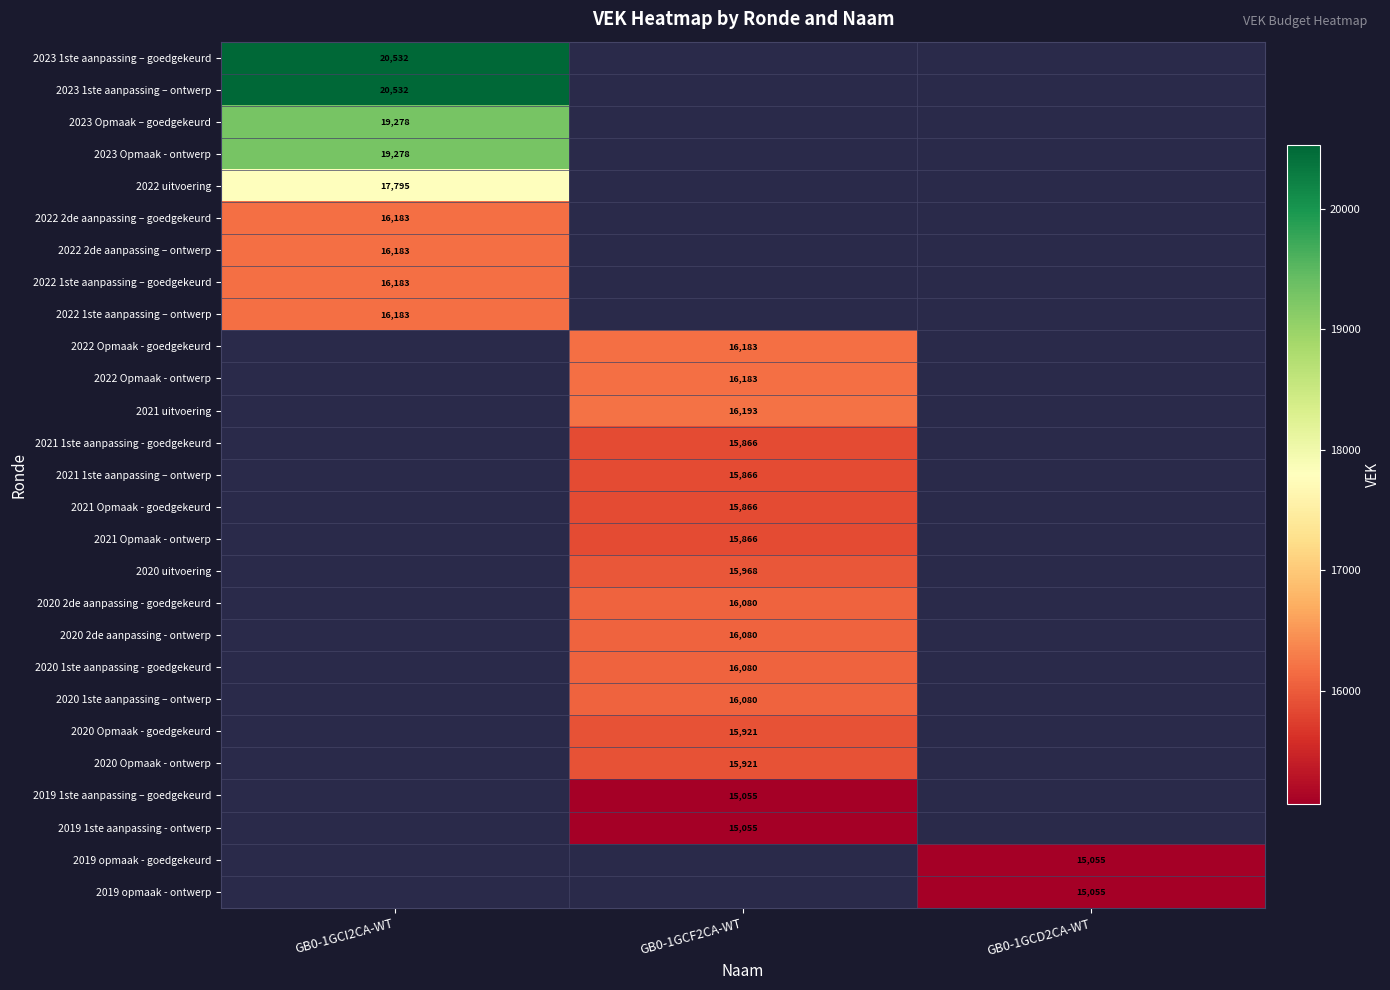

How many categories are shown in the chart?

3